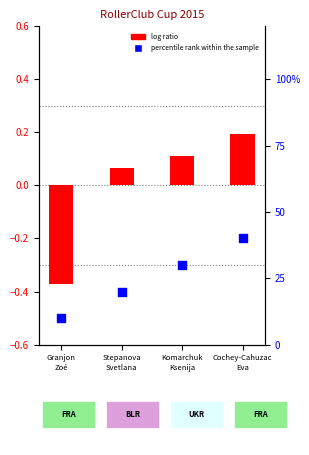

Which series has the widest spread of Y values?

percentile rank within the sample